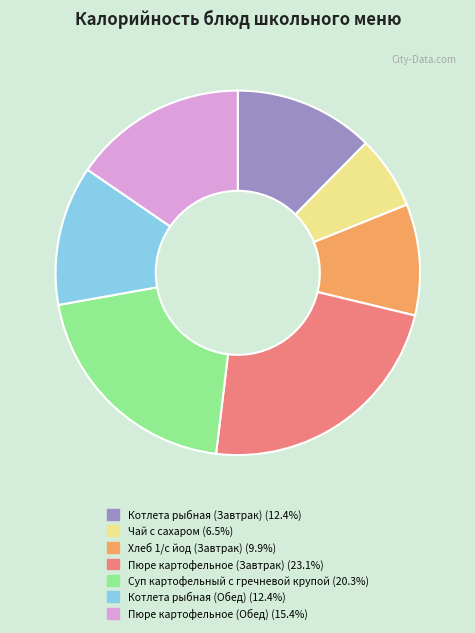

How many slices are in this pie chart?

7